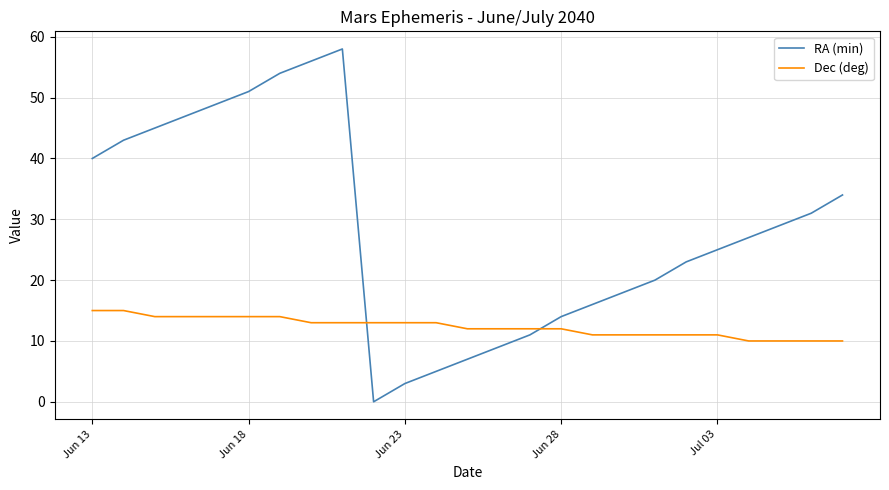

In RA (min), how many points are higher than both neighbors (excluding endpoints)?

1